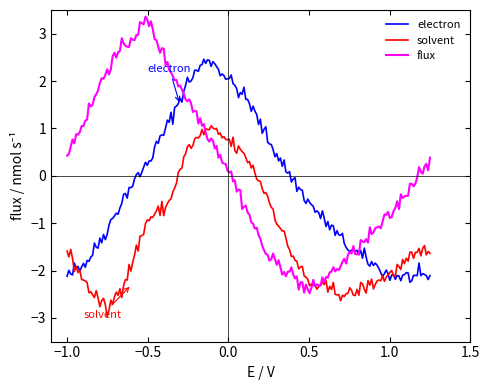

Which series has the largest range (max minus min)?

flux